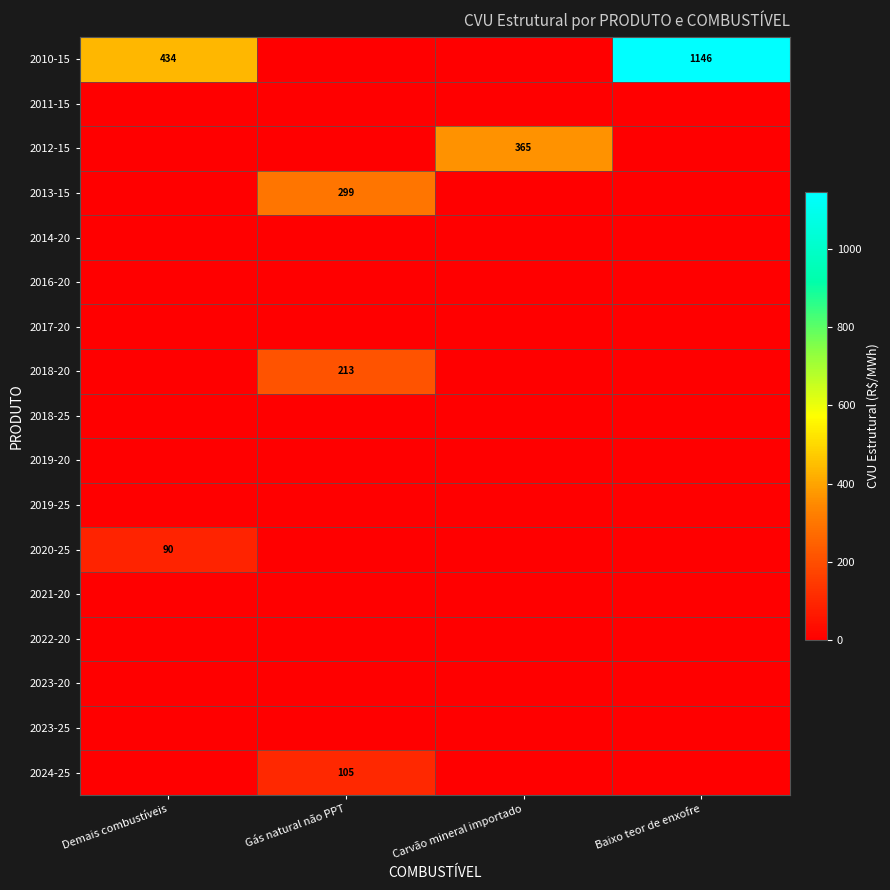

The value of 2018-20 at Gás natural não PPT is 140. True or false?

False